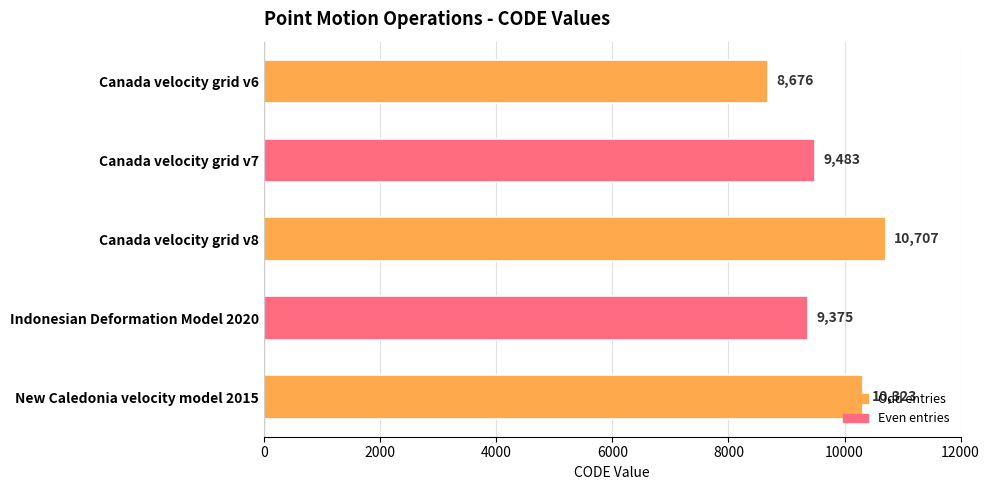

How many values are below 9483?

2